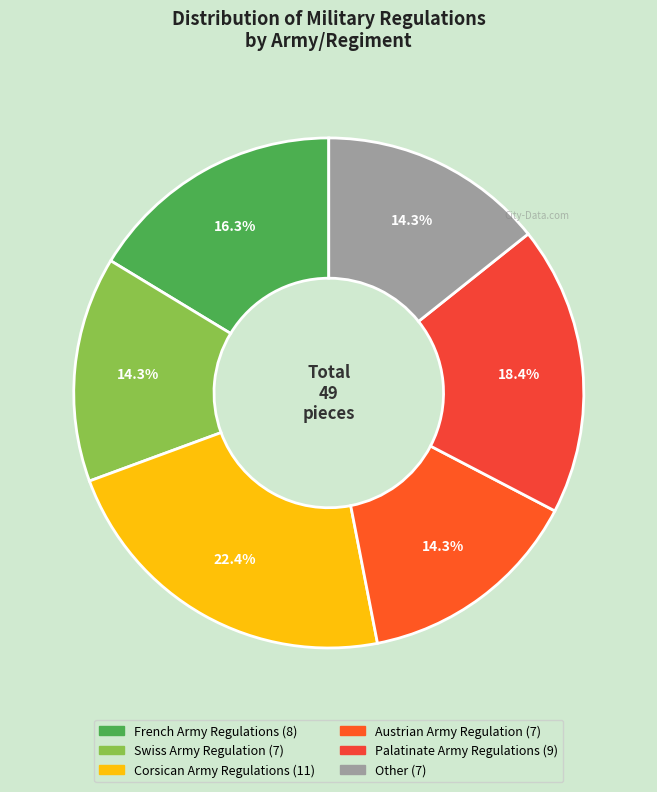

To the nearest percent, what is the combined percentage of French Army Regulations and Austrian Army Regulation?

31%